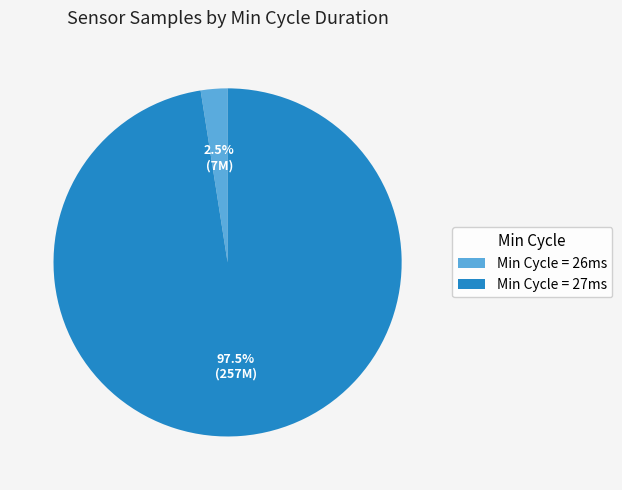

Which has a higher value, Min Cycle = 27ms or Min Cycle = 26ms?

Min Cycle = 27ms